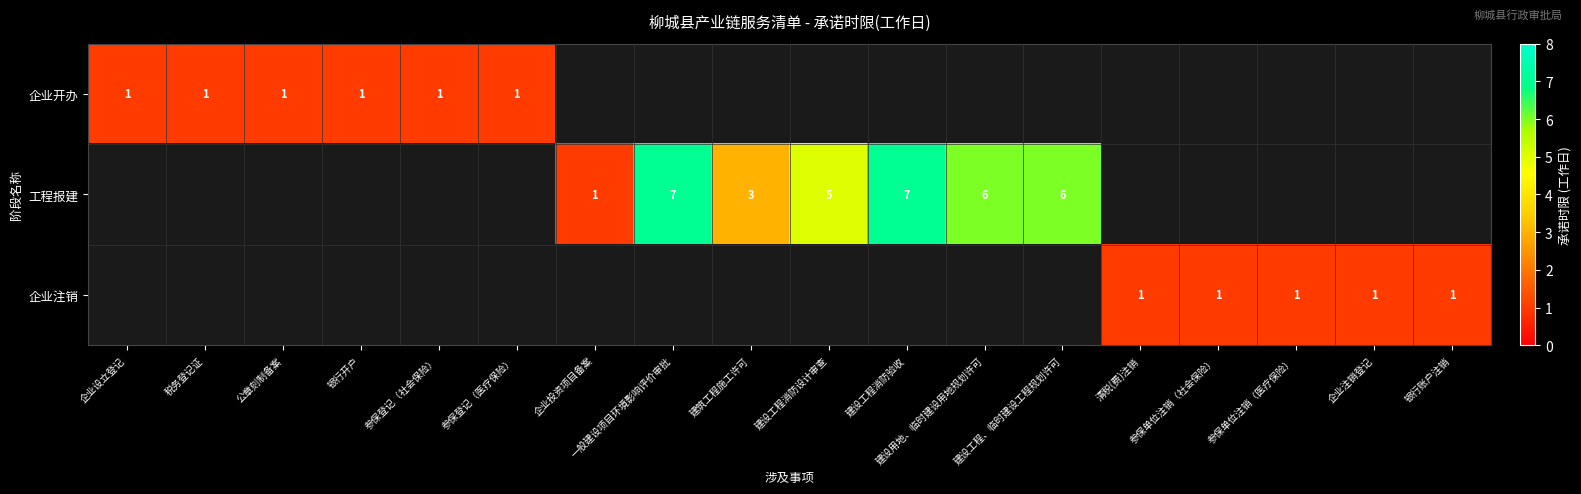

The value of 工程报建 at 建设工程消防设计审查 is 5. True or false?

True